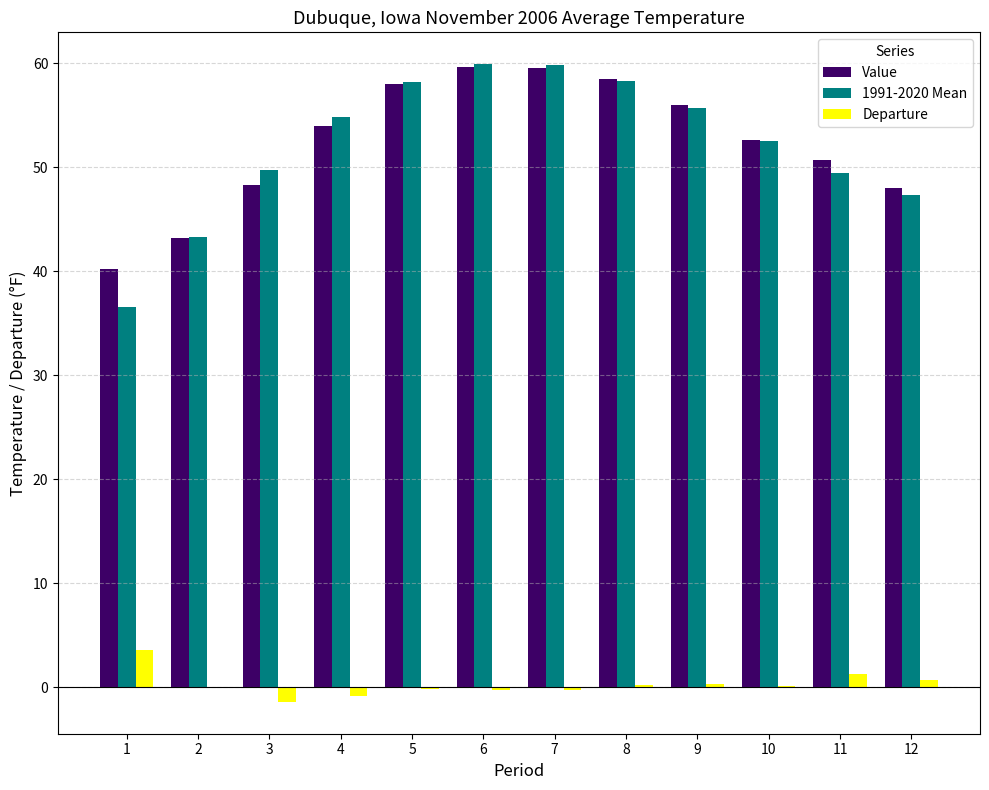

What is the greatest value displayed?

59.9